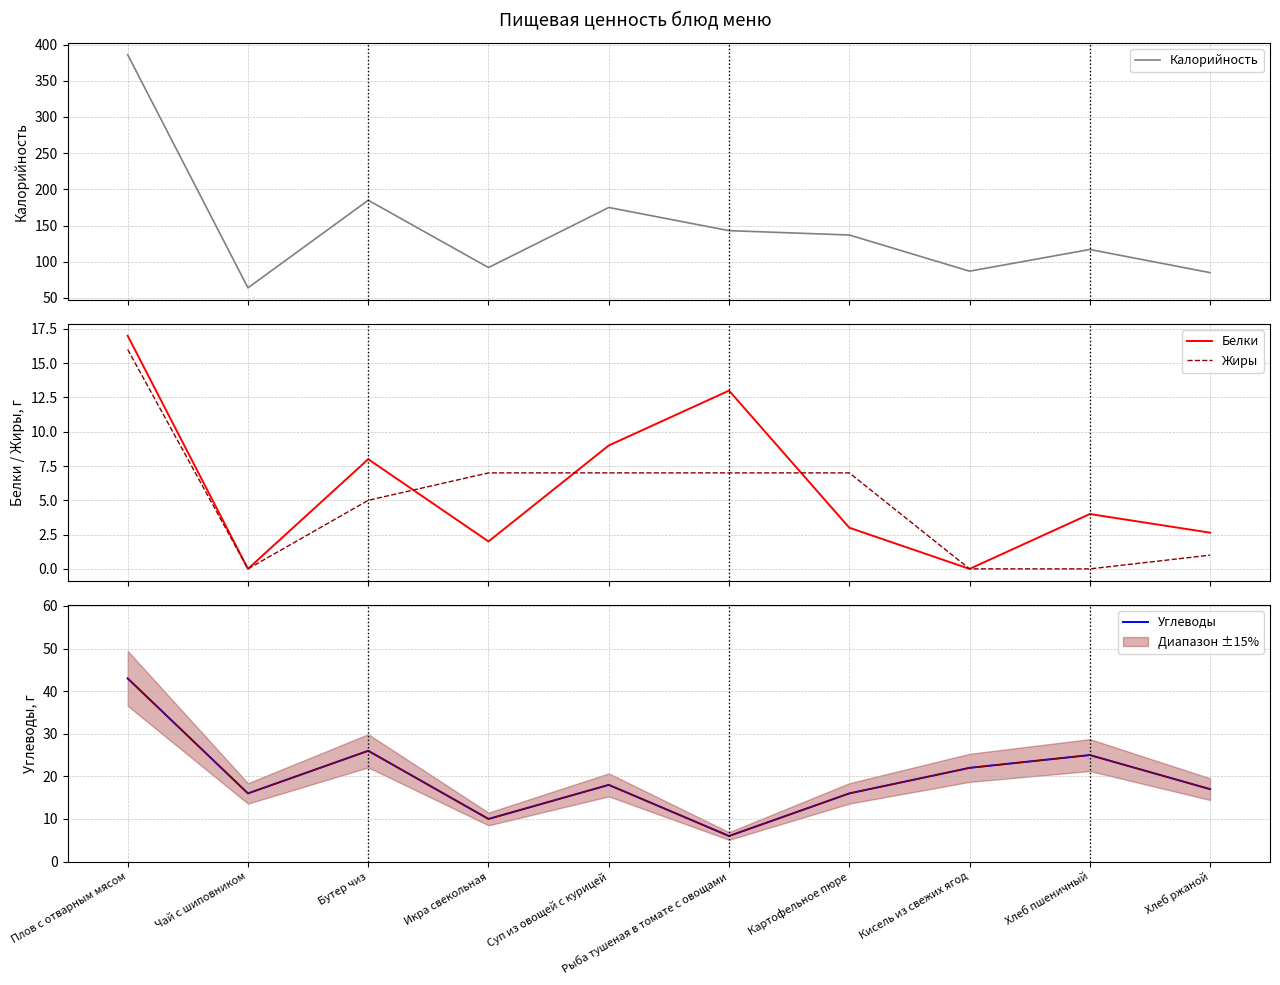

True or false: Жиры has more than 0 points higher than both neighbors.

False